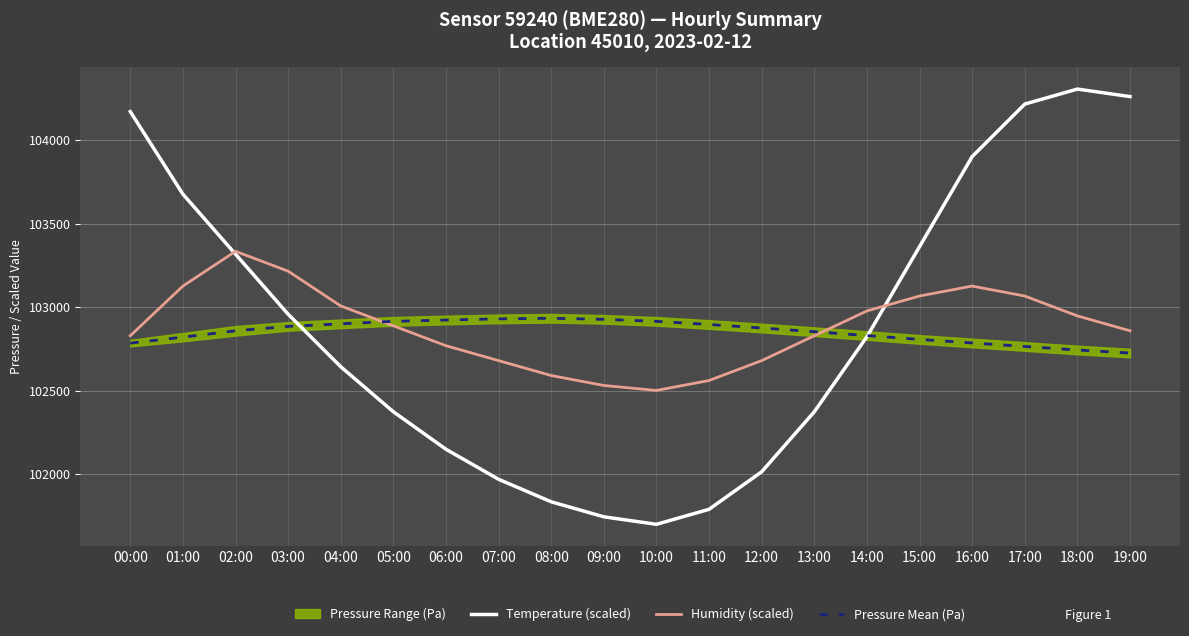

What is the difference between the Temperature (scaled) values at 13:00 and 11:00?

584.2